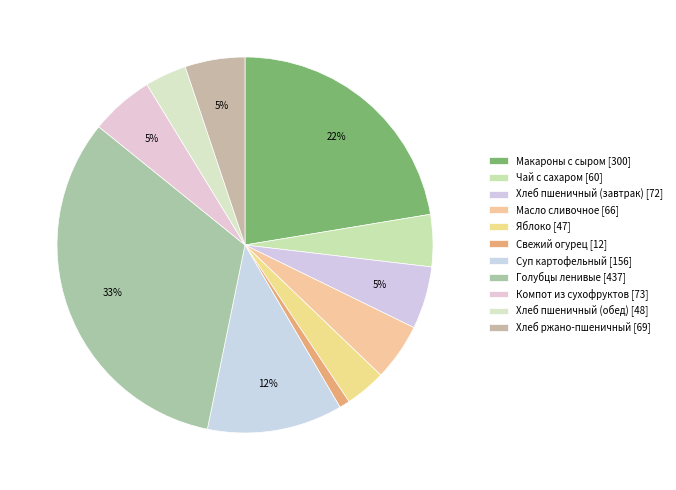

The Макароны с сыром slice represents 33% of the pie. True or false?

False